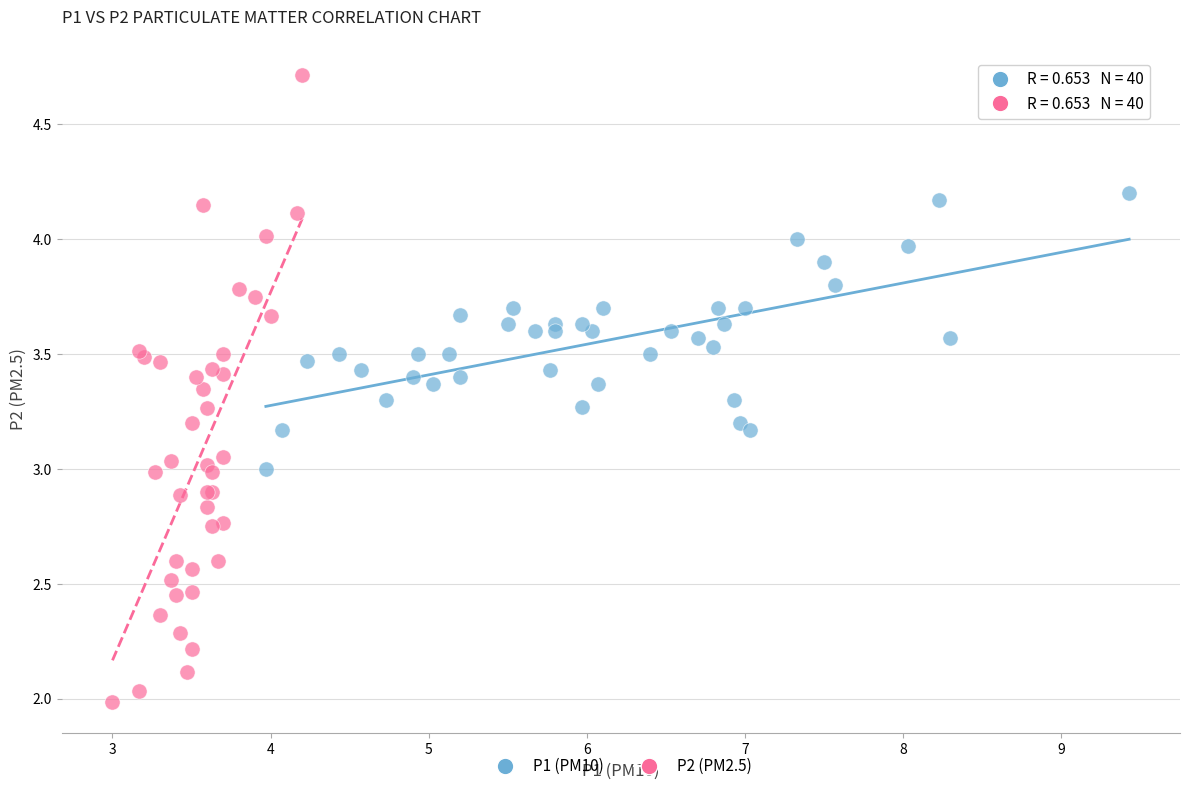

Which series contains the highest Y value?

P2 (PM2.5)